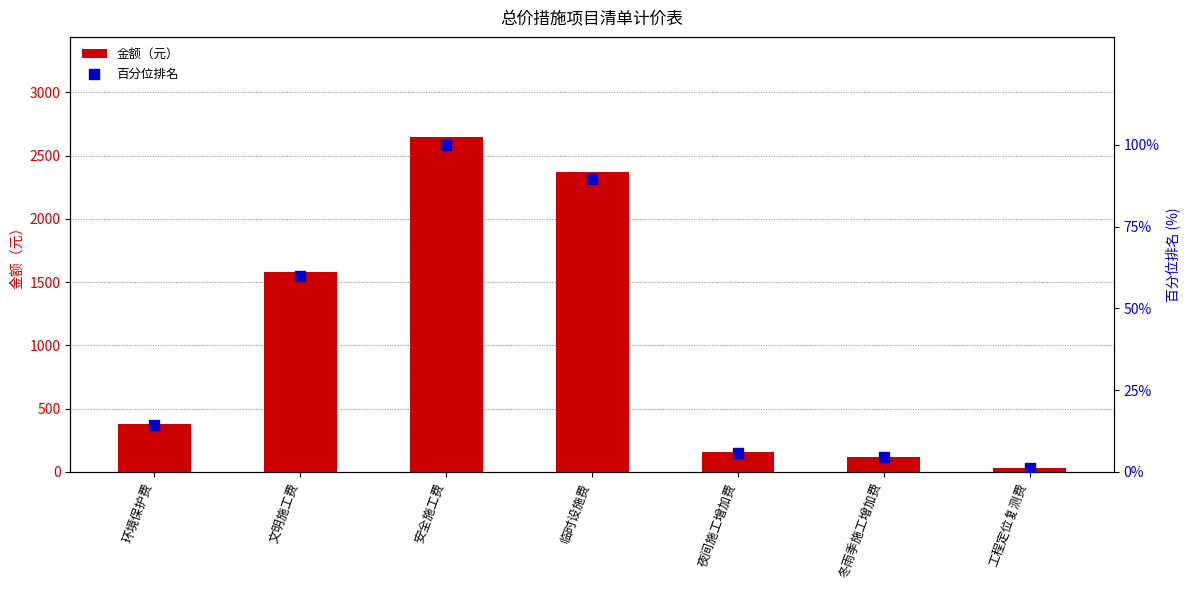

At how many categories does at least one series exceed 1508?

3